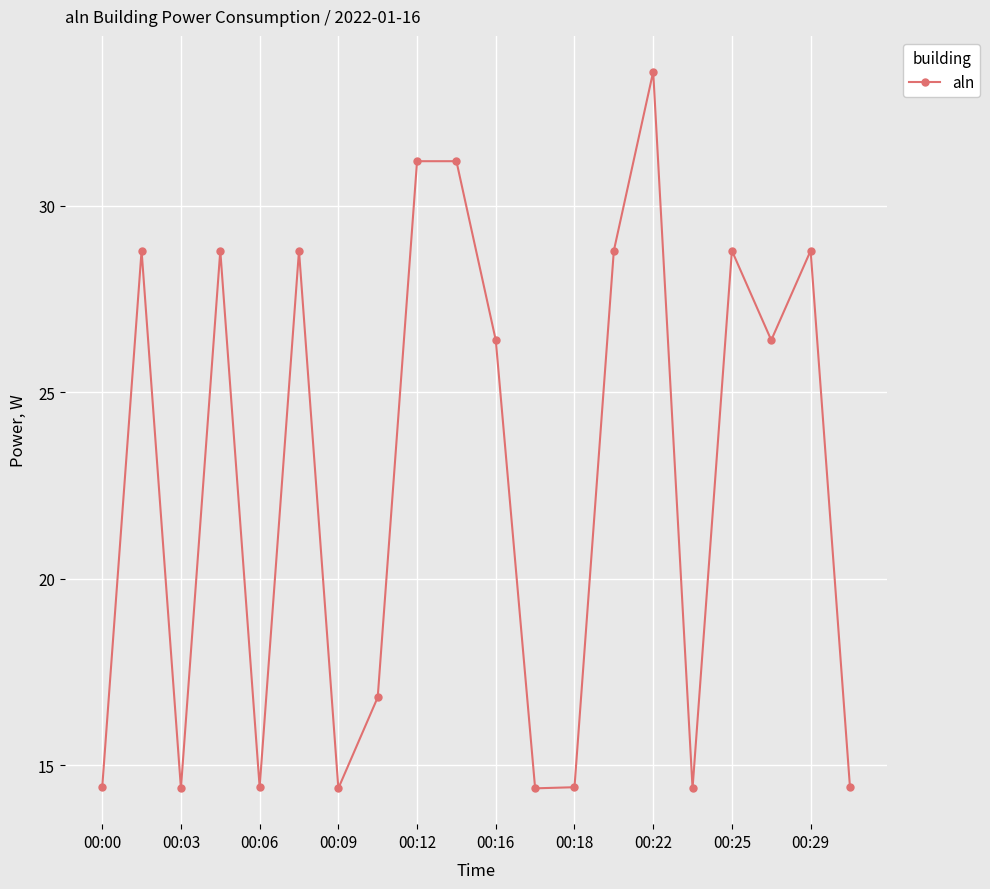

What is the smallest value displayed?

14.4